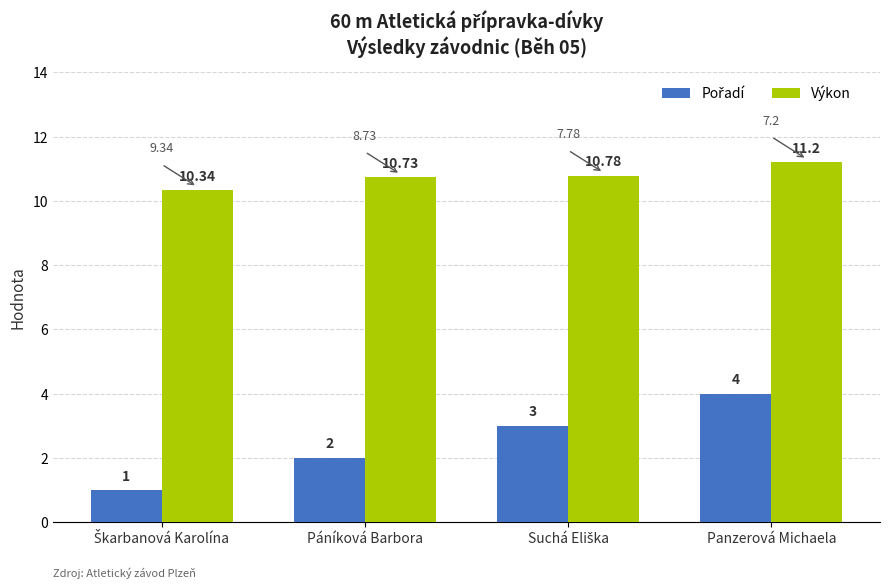

At which category is the sum across all series the highest?

Panzerová Michaela